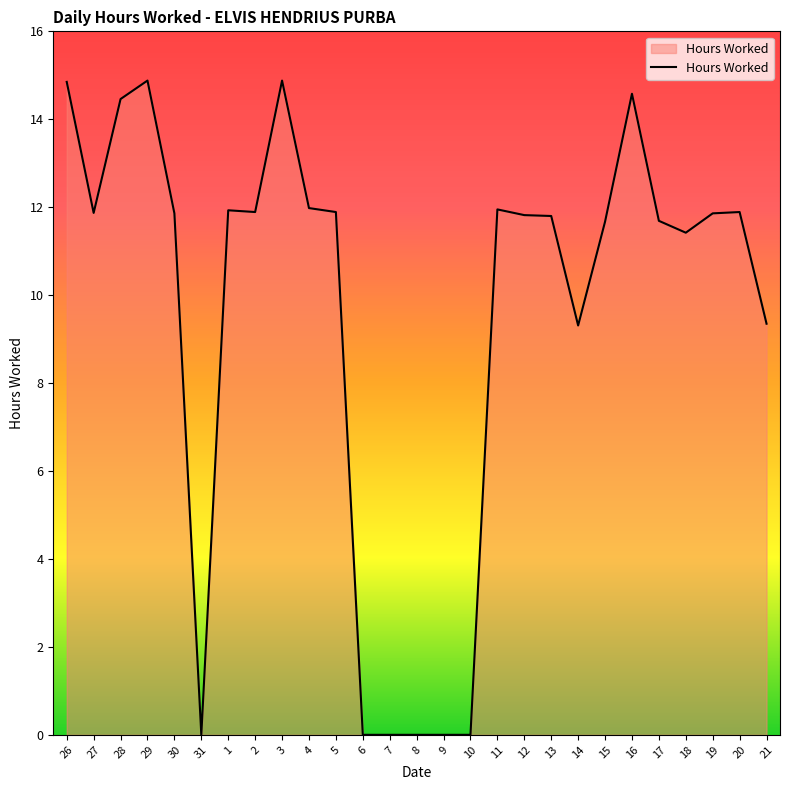

Does the chart display data point markers on the line(s)?

No